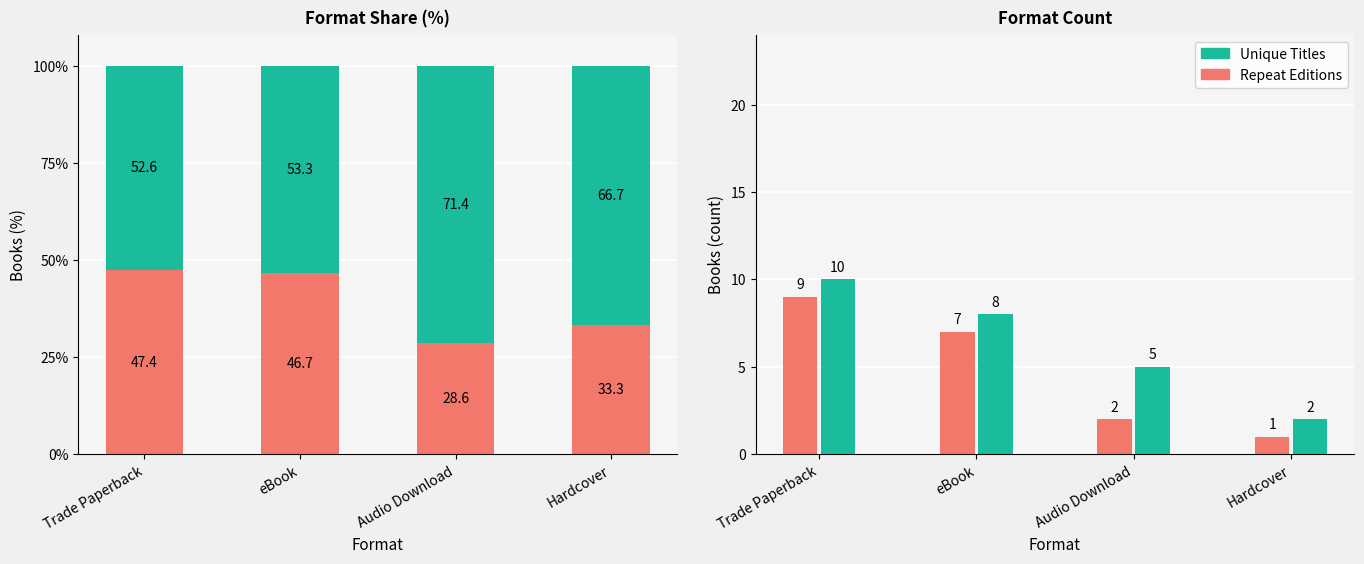

Reading left to right, extract all data points from this chart.

Repeat Editions: 9	7	2	1
Unique Titles: 10	8	5	2